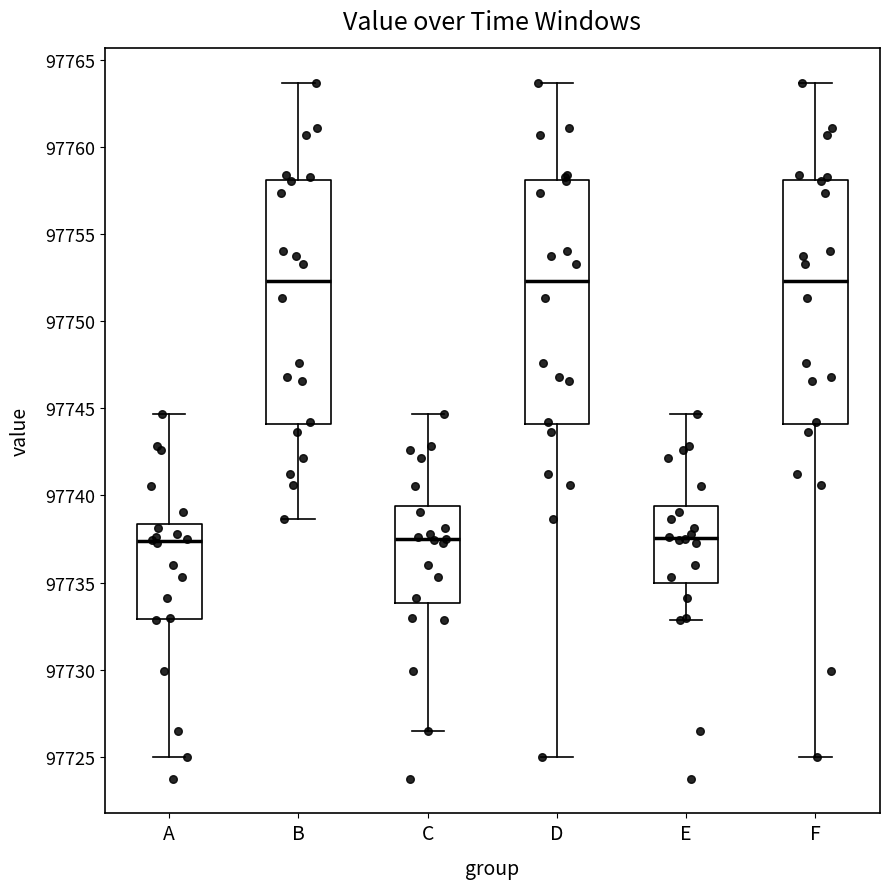

Where is the upper edge of the box for F on the y-axis? The values are not printed on the chart, so give them approximately, as read against the axis.

97758.0